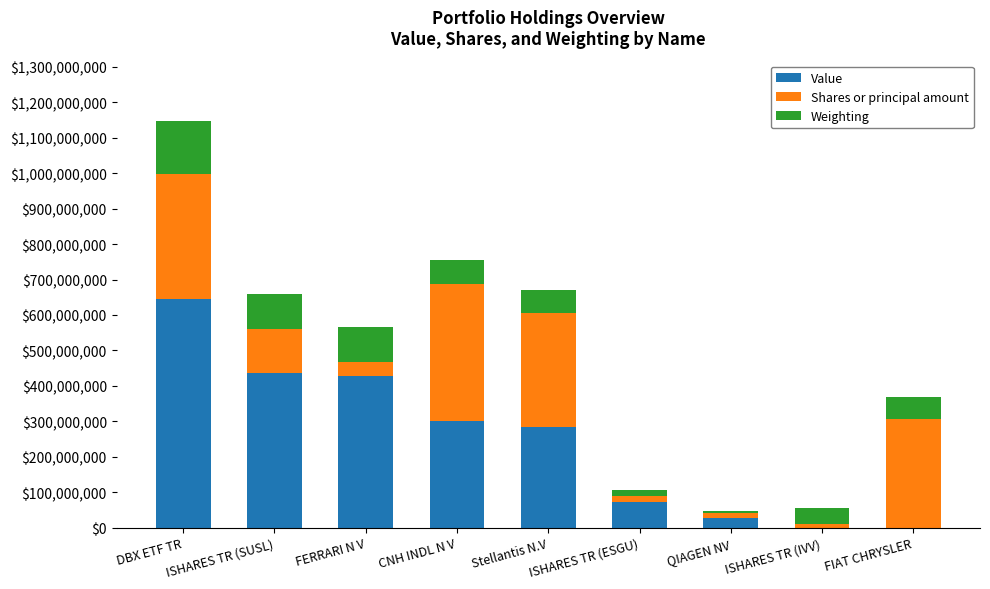

Count the number of data series in this chart.

3